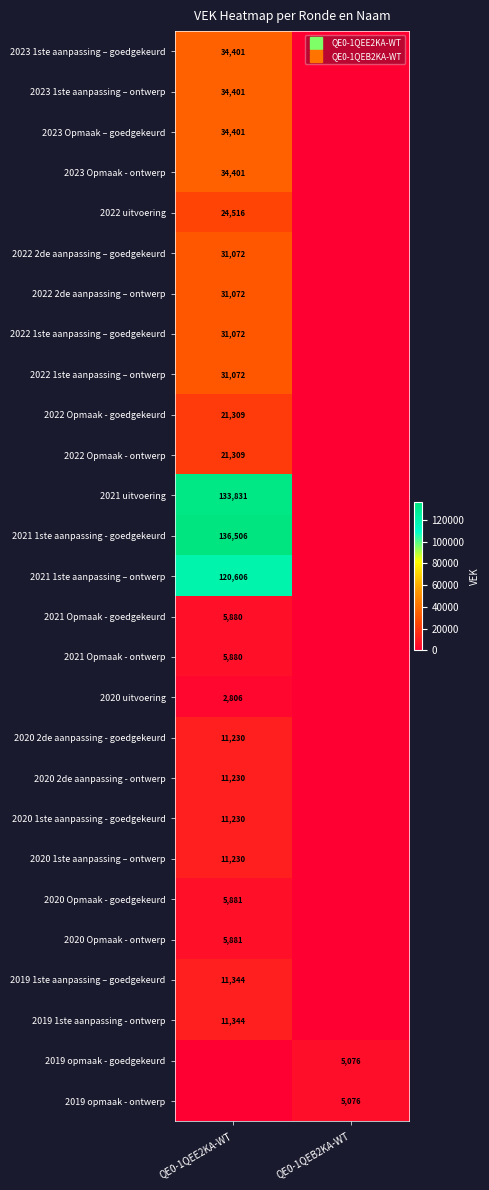

Rank the series at QE0-1QEE2KA-WT from highest to lowest value.

2021 1ste aanpassing - goedgekeurd, 2021 uitvoering, 2021 1ste aanpassing – ontwerp, 2023 1ste aanpassing – goedgekeurd, 2023 1ste aanpassing – ontwerp, 2023 Opmaak – goedgekeurd, 2023 Opmaak - ontwerp, 2022 2de aanpassing – goedgekeurd, 2022 2de aanpassing – ontwerp, 2022 1ste aanpassing – goedgekeurd, 2022 1ste aanpassing – ontwerp, 2022 uitvoering, 2022 Opmaak - goedgekeurd, 2022 Opmaak - ontwerp, 2019 1ste aanpassing – goedgekeurd, 2019 1ste aanpassing - ontwerp, 2020 2de aanpassing - goedgekeurd, 2020 2de aanpassing - ontwerp, 2020 1ste aanpassing - goedgekeurd, 2020 1ste aanpassing – ontwerp, 2020 Opmaak - goedgekeurd, 2020 Opmaak - ontwerp, 2021 Opmaak - goedgekeurd, 2021 Opmaak - ontwerp, 2020 uitvoering, 2019 opmaak - goedgekeurd, 2019 opmaak - ontwerp